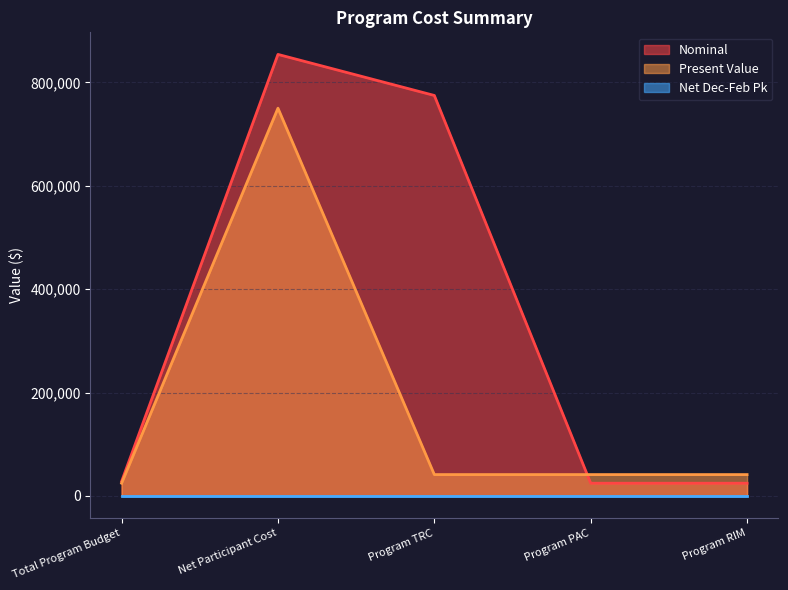

Which series has the largest range (max minus min)?

Nominal